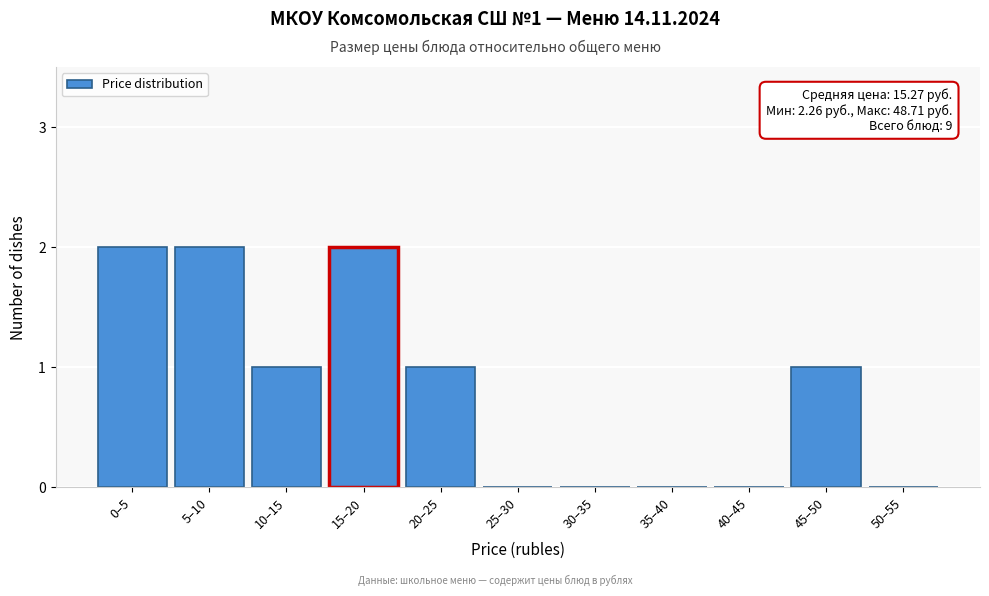

Reading right to left, what are all the values shown in this chart?

50–55=0	45–50=1	40–45=0	35–40=0	30–35=0	25–30=0	20–25=1	15–20=2	10–15=1	5–10=2	0–5=2